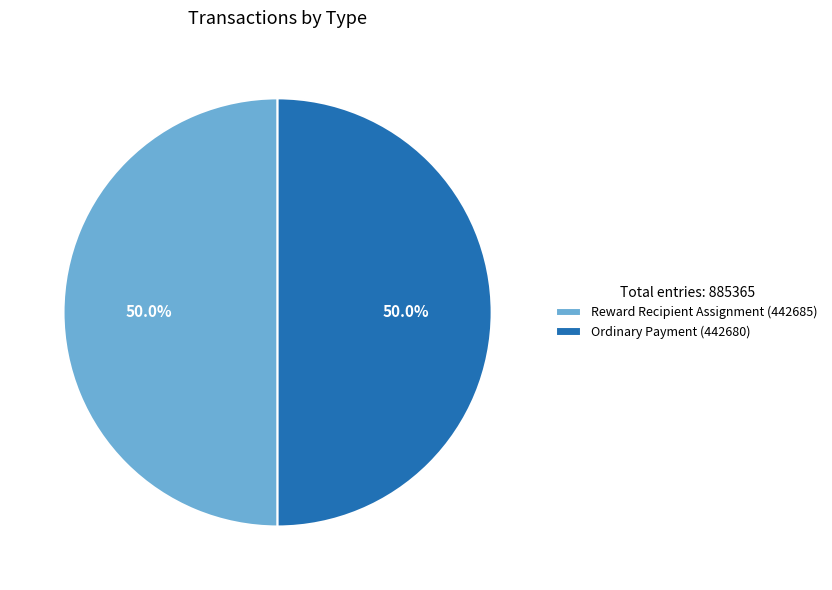

What is the ratio of the value at Ordinary Payment (442680) to the value at Reward Recipient Assignment (442685)?

1.0